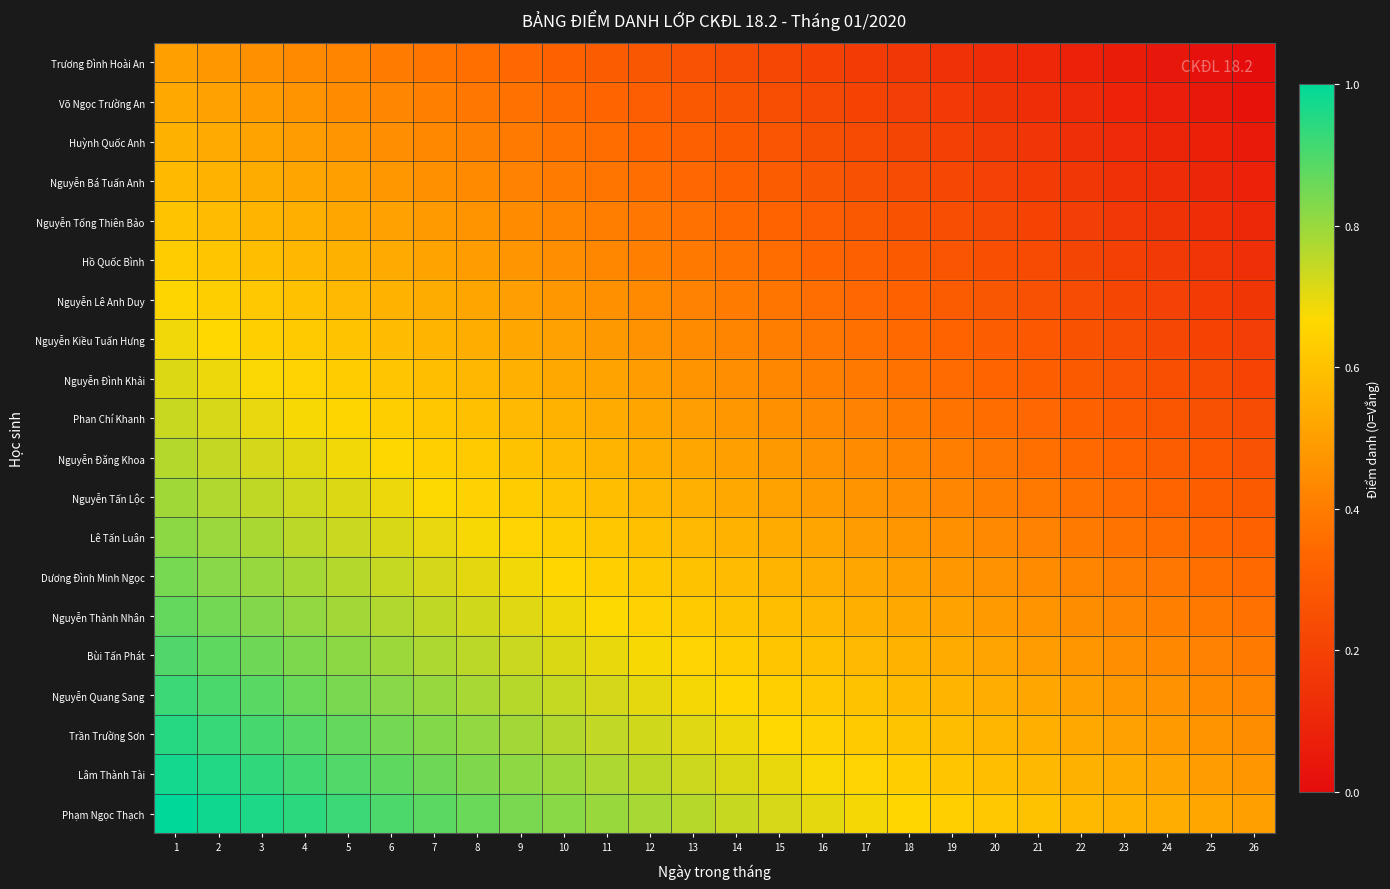

Which series has the largest total across all categories?

Phạm Ngọc Thạch